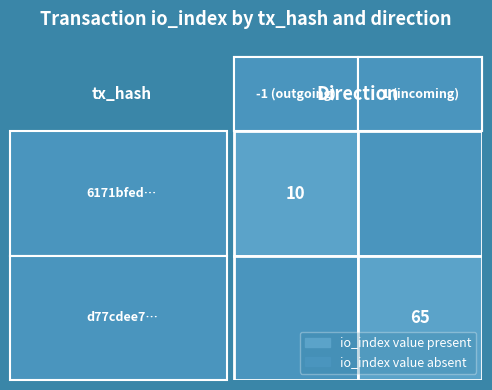

Reading right to left, list all the values displayed in this chart.

6171bfed65561a9bee5e8ef464b6e92e44e10ea: 10	-1
d77cdee7e8bde679fa84a5043aef197215a3661: 65	1